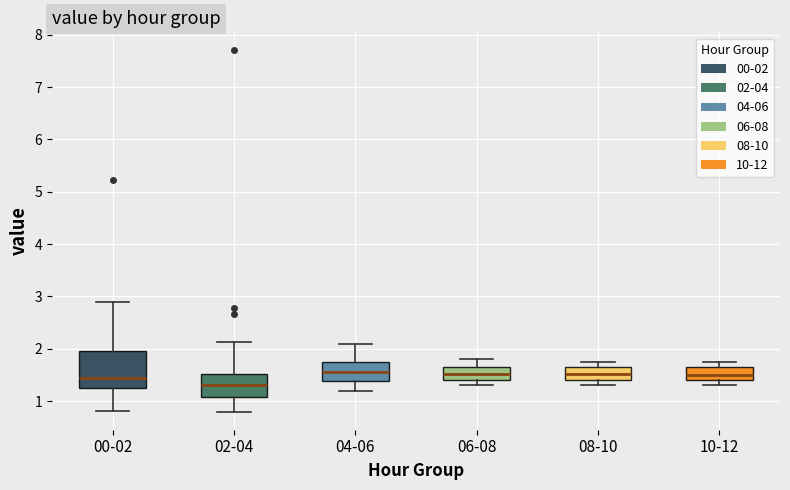

Comparing the boxes themselves (not the whiskers), which one is the tallest?

00-02